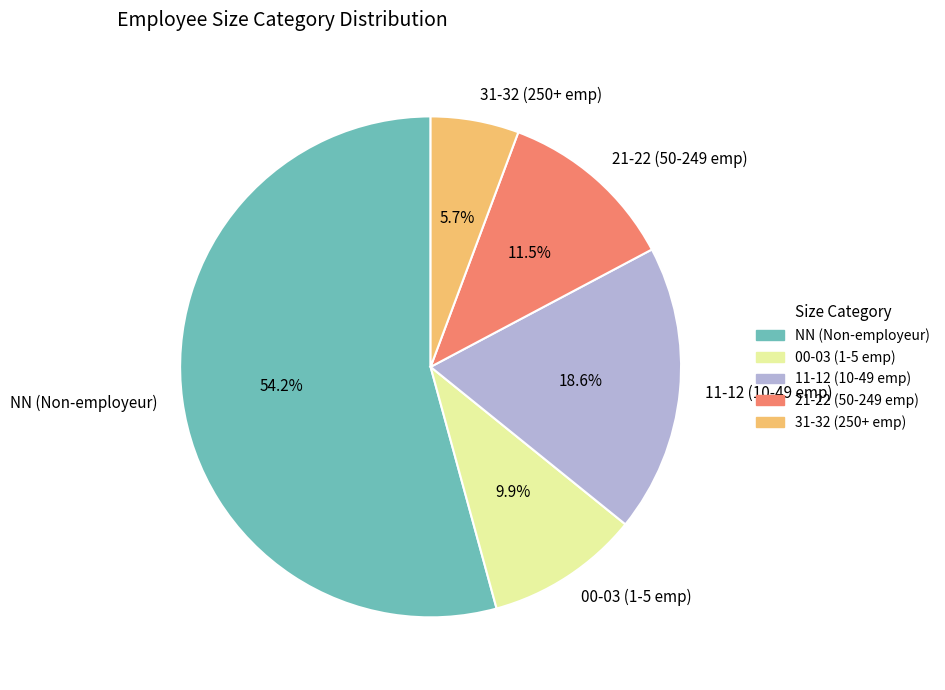

Rank the categories by value from lowest to highest.

31-32 (250+ emp), 00-03 (1-5 emp), 21-22 (50-249 emp), 11-12 (10-49 emp), NN (Non-employeur)